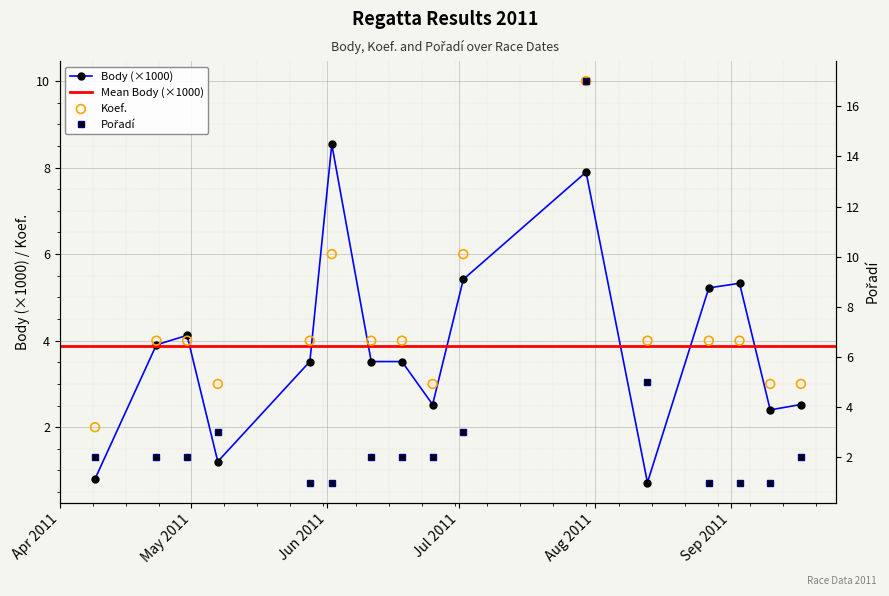

Which series has the largest total across all categories?

Koef.